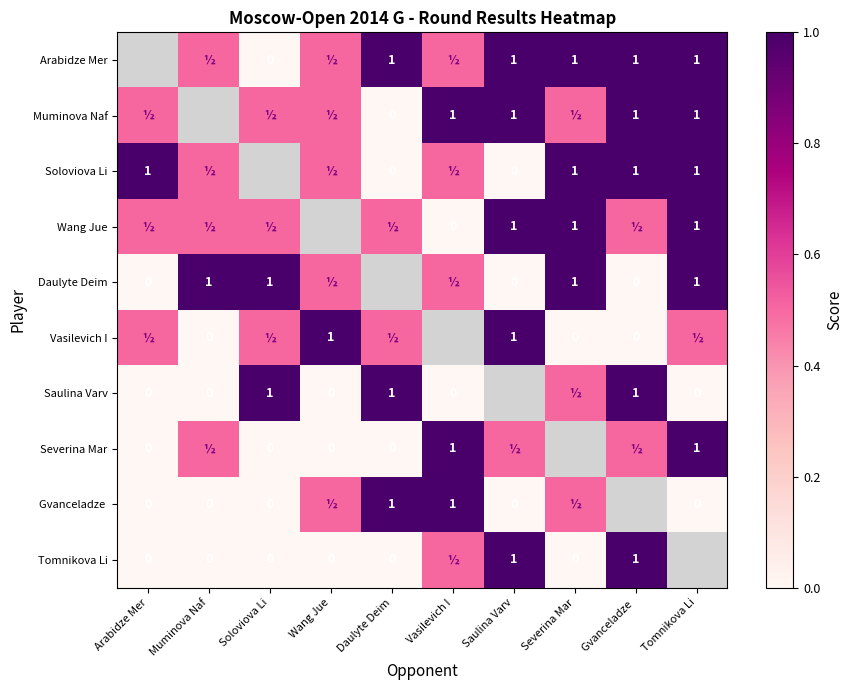

Is it true that Soloviova Li equals 1.0 at Arabidze Mer?

True